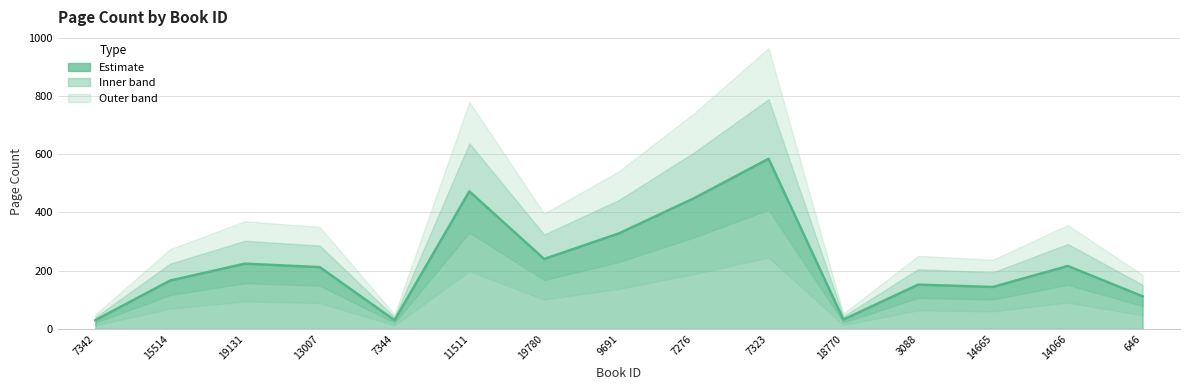

What is the difference between the maximum and minimum values?

554